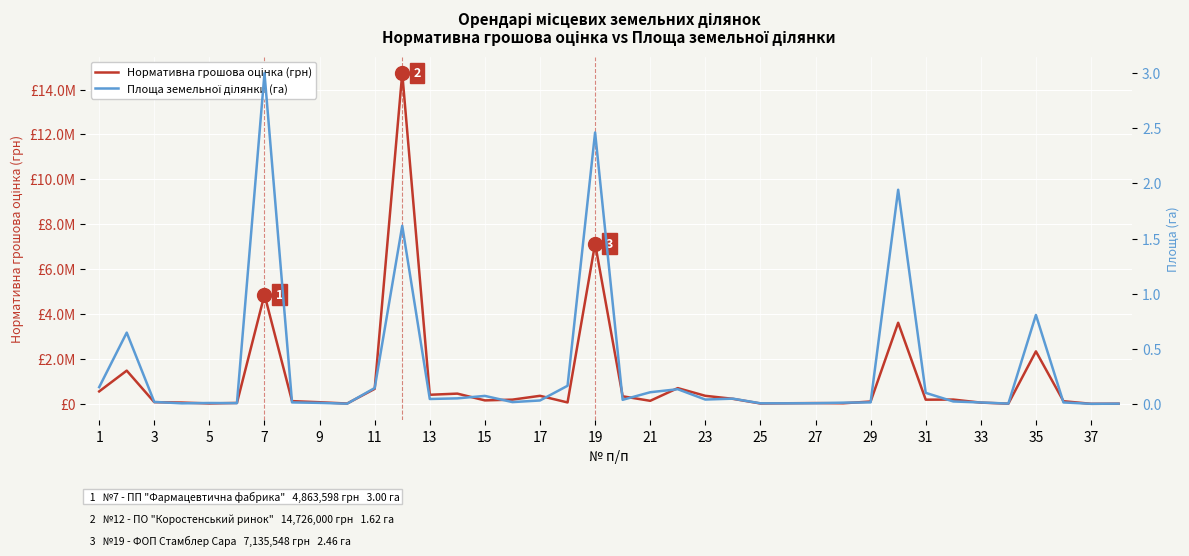

What is the difference between the maximum and second lowest values in the Нормативна грошова оцінка (грн) series?

14718321.5